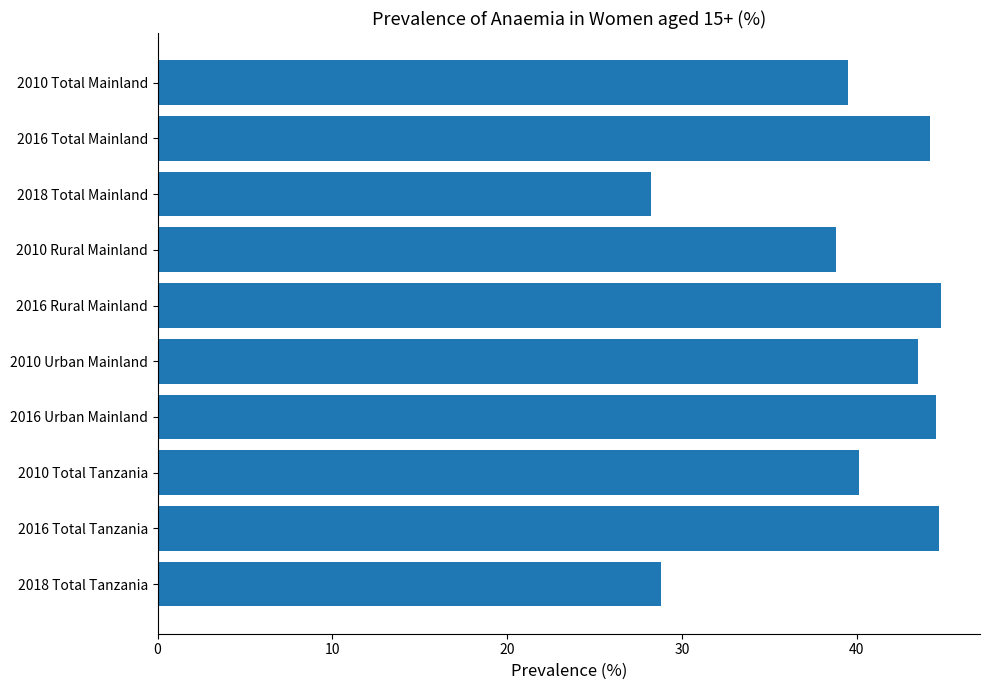

What is the greatest value displayed?

44.8